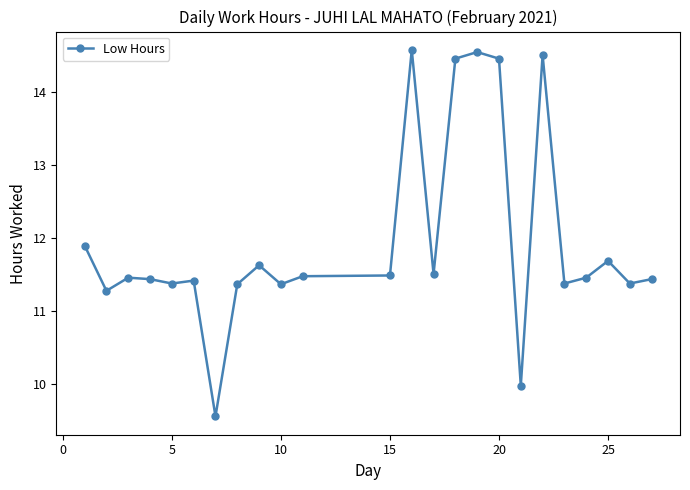

What is the sum of all values?

287.2